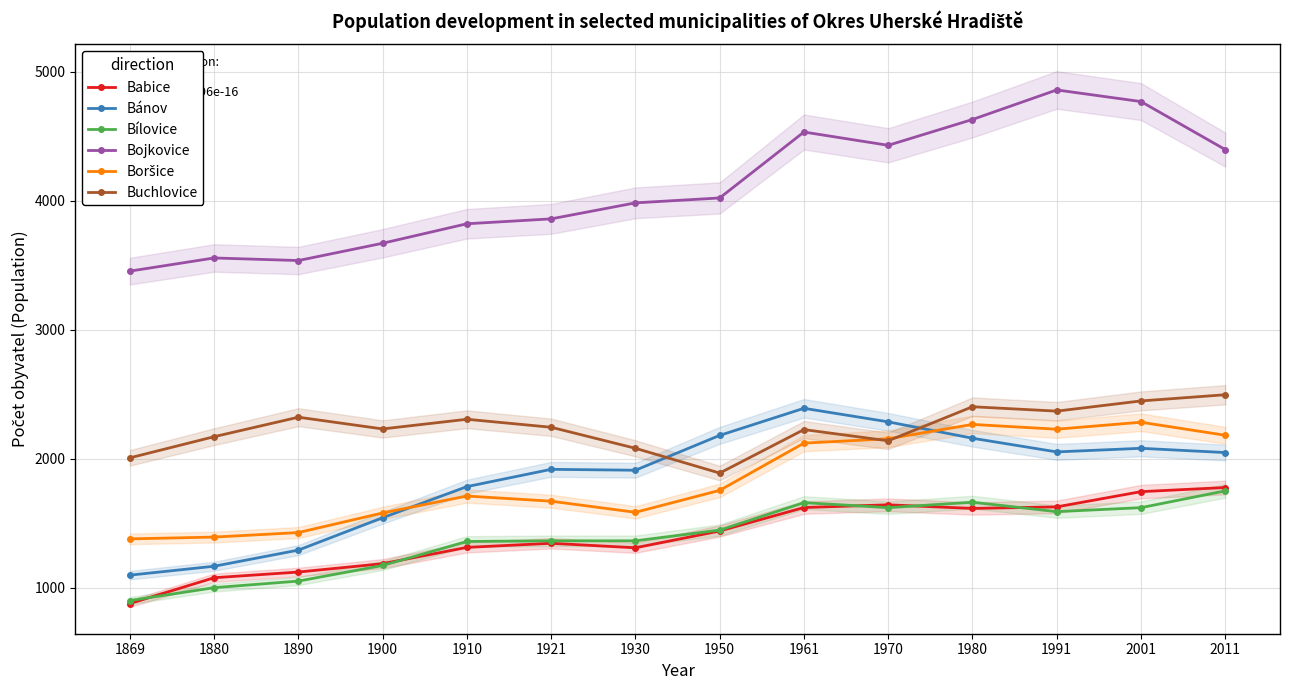

At which label does Buchlovice first exceed 2244?

1890